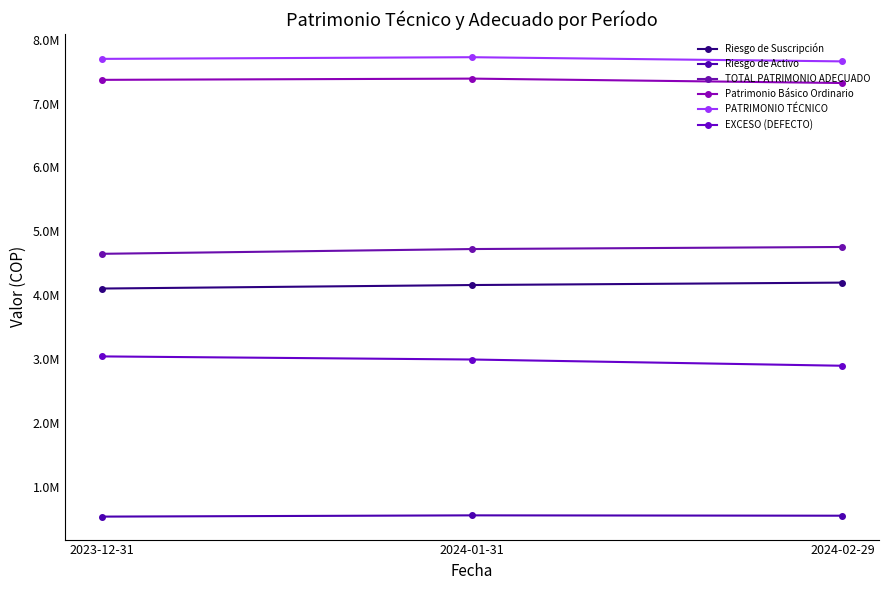

How many Patrimonio Básico Ordinario values are between 7320381 and 7389217?

3